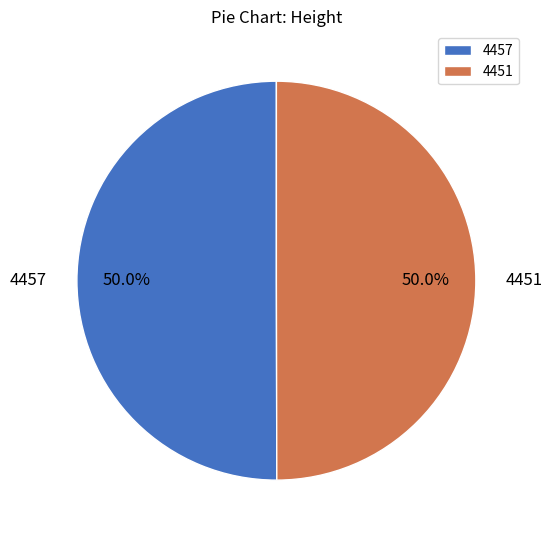

Count the number of slices in the pie.

2